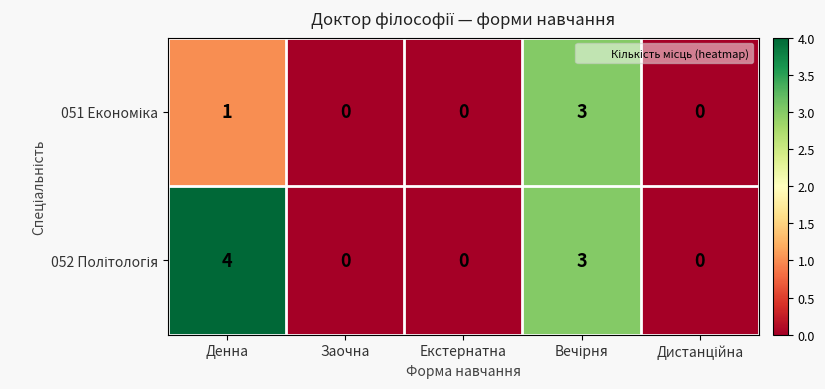

What is the total value across all series at Денна?

5